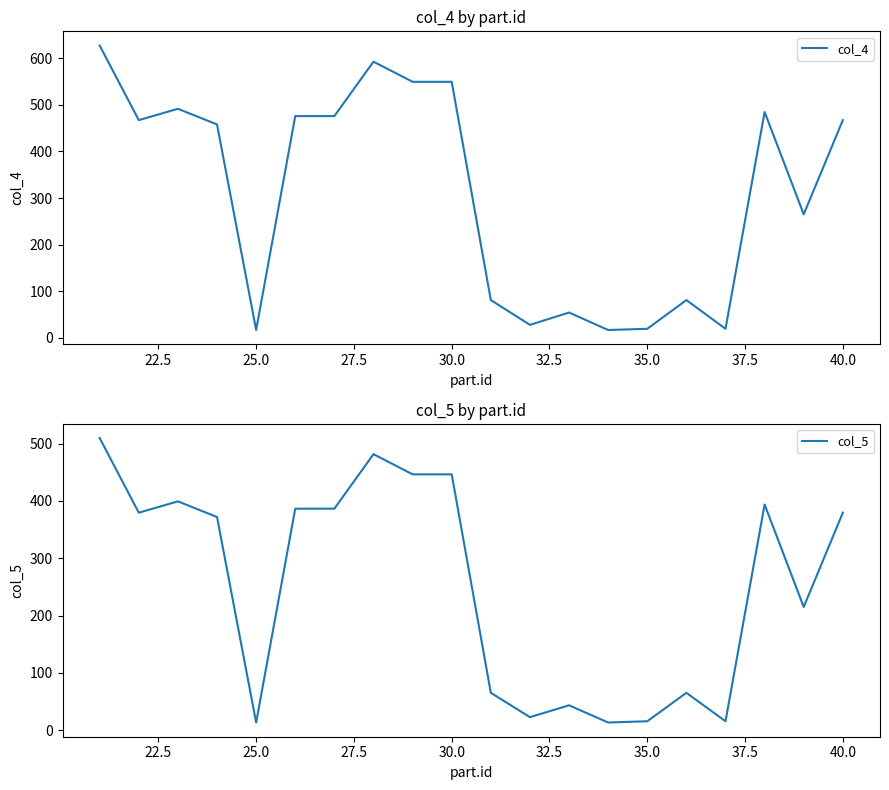

What is the highest value of the col_5 series?

509.5